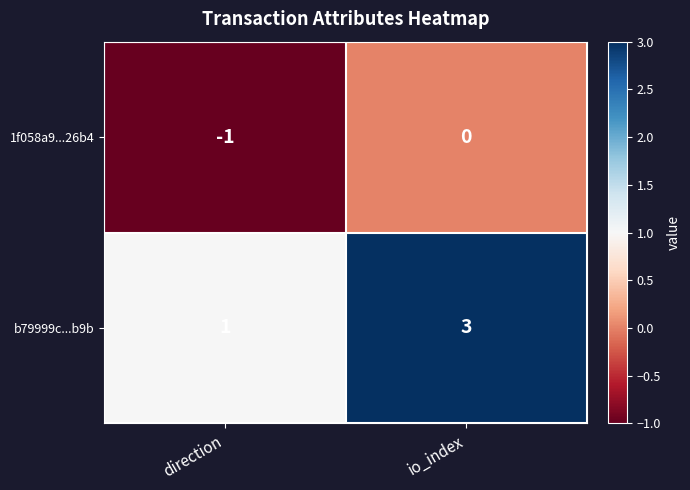

What is the sum of all b79999c...b9b values?

4